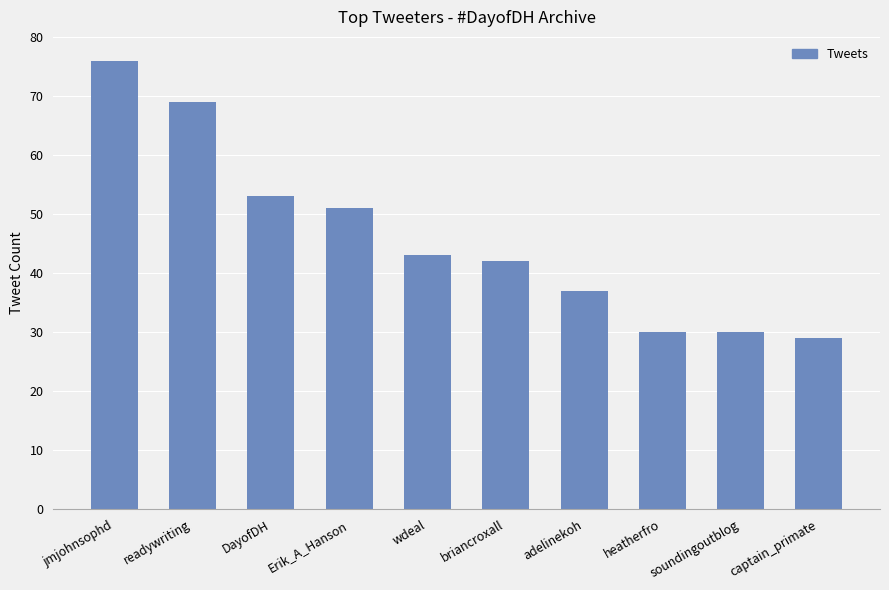

Which label corresponds to the smallest value in the chart?

captain_primate